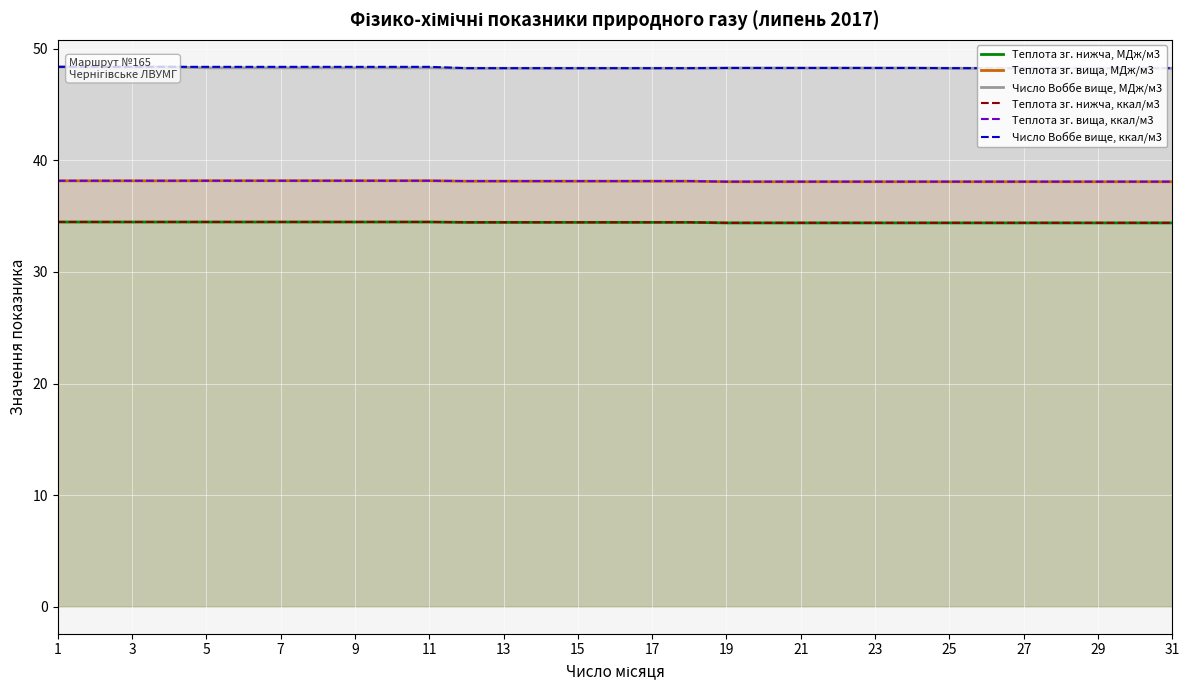

What is the sum of all Теплота зг. нижча, МДж/м3 values?

1067.6